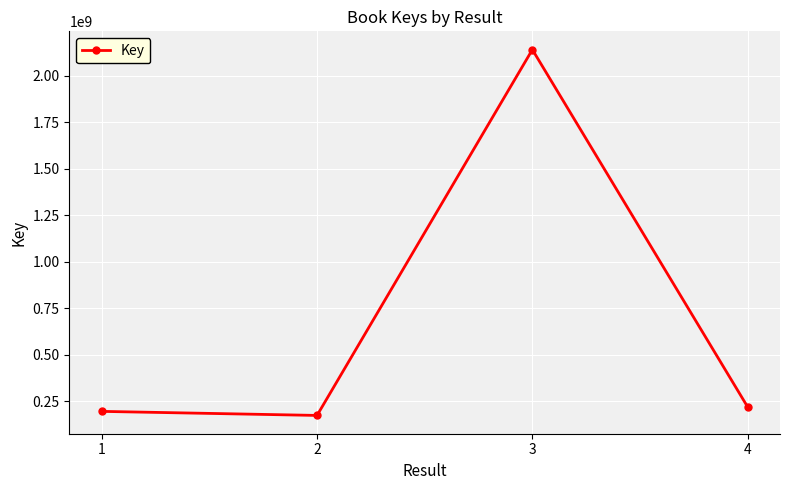

What is the difference between the second highest and second lowest values?

23425775